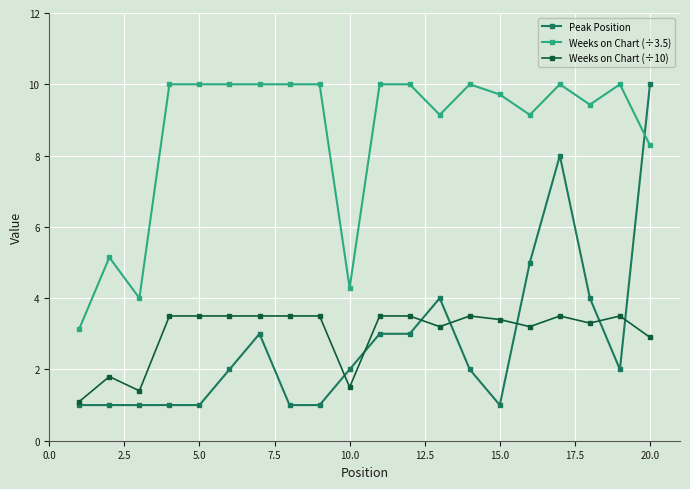

True or false: Weeks on Chart (÷10) has more than 2 points higher than both neighbors.

True